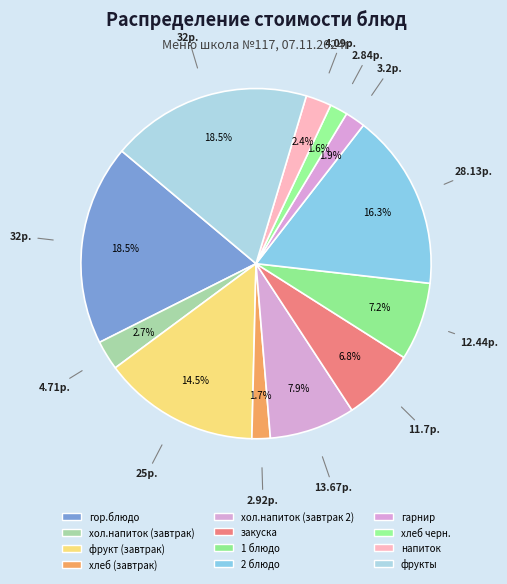

How many slices are in this pie chart?

12